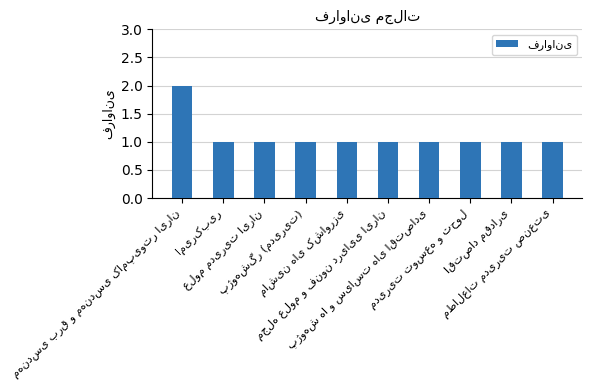

What is the value of the 10th bar from the left?

1